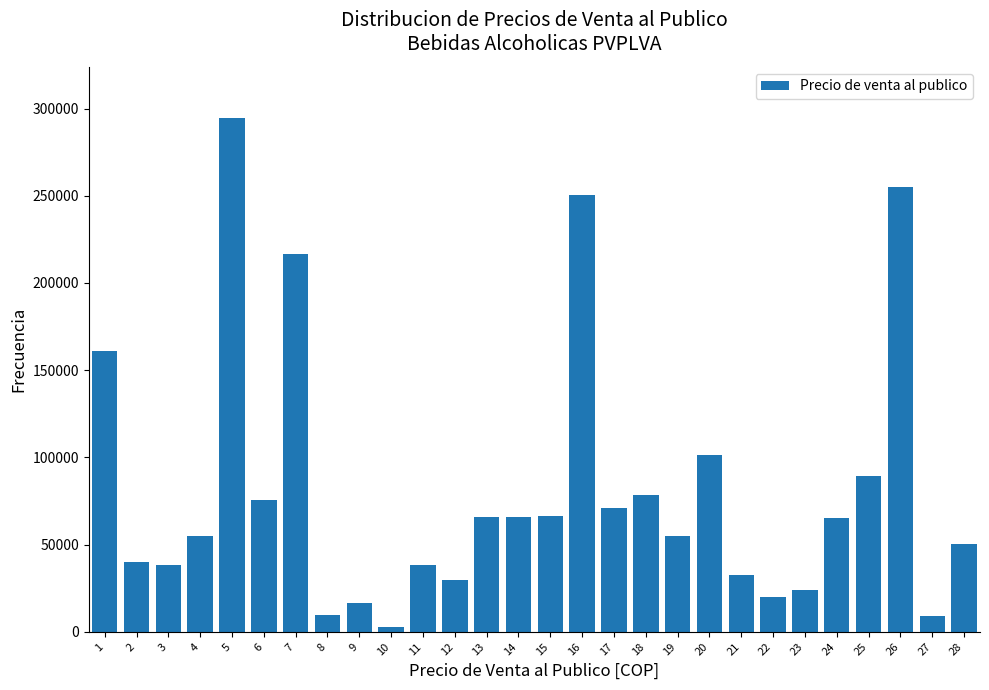

The value at 16 is 409075. True or false?

False